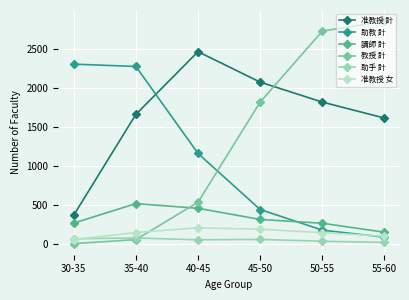

True or false: 教授 計 has more than 0 interior local peaks.

False